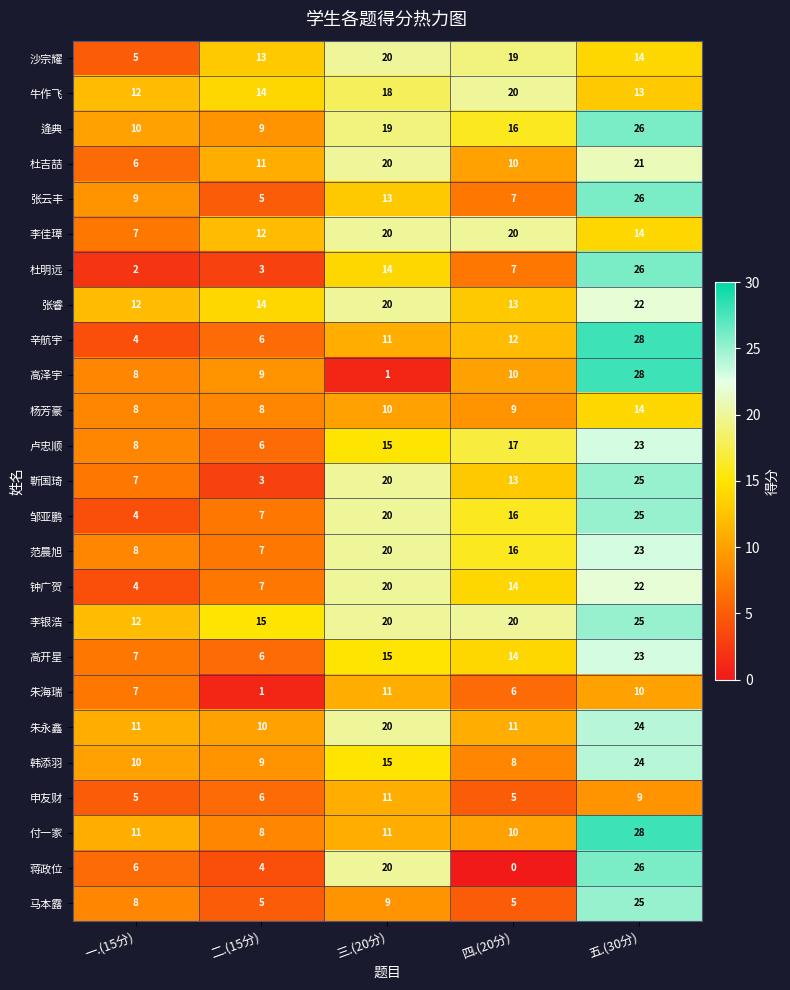

Which series changed the most between 三.(20分) and 五.(30分)?

高泽宇